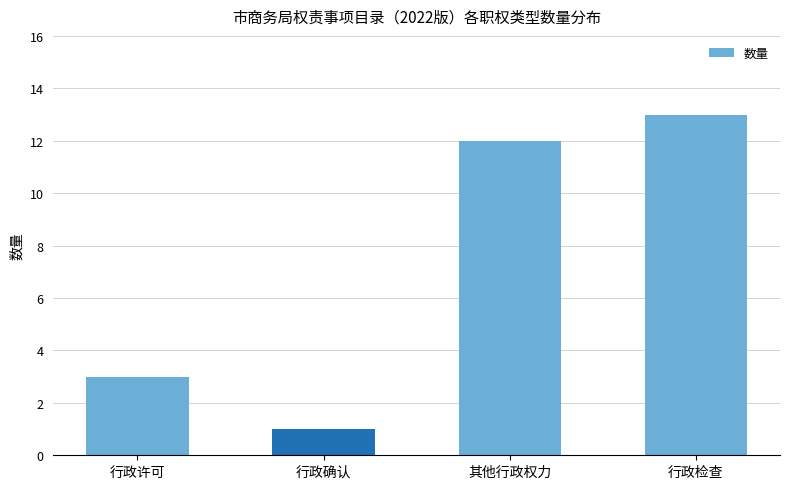

Which has a higher value, 行政确认 or 其他行政权力?

其他行政权力